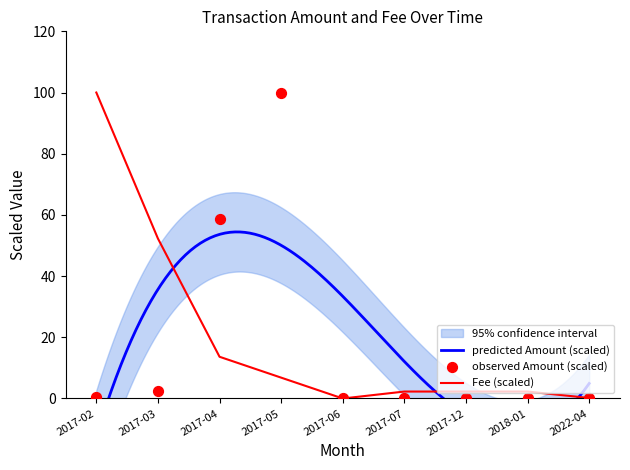

At how many categories does at least one series exceed 16?

4